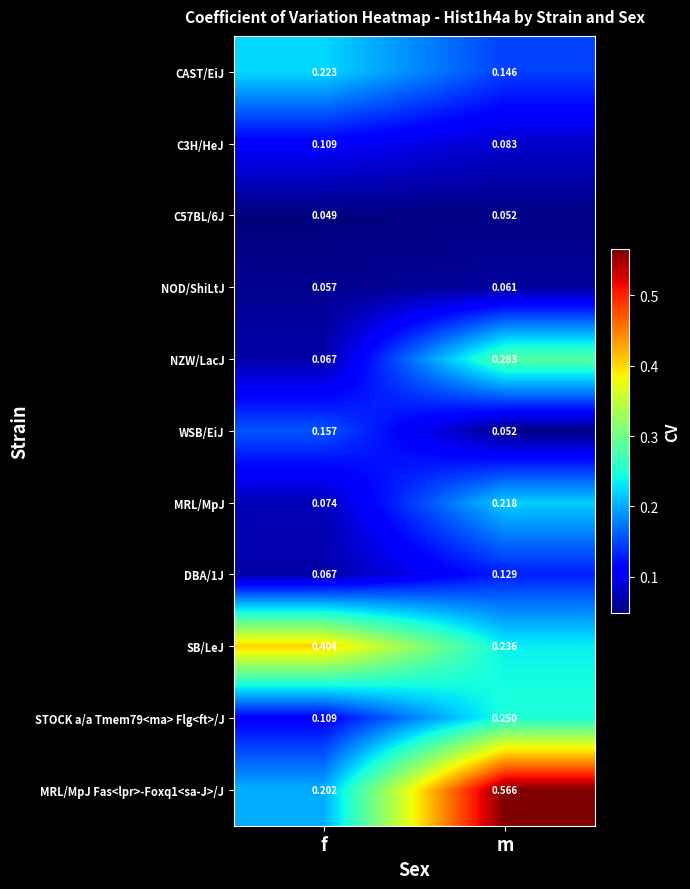

Where is C57BL/6J nearest to the value 0?

f